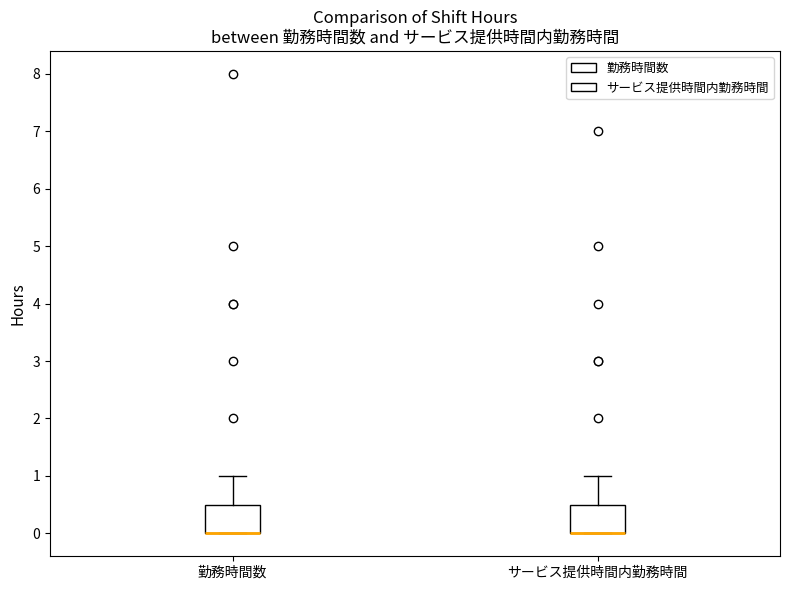

Reading left to right, read every box against the y-axis: the position of its median line, the range the box covers, and the ends of its whiskers. The values are not printed on the chart, so give them approximately, as read against the axis.

勤務時間数: median 0.0 (drawn on the box's lower edge), box 0.0 to 0.5, whiskers 0.0 to 1.0
サービス提供時間内勤務時間: median 0.0 (drawn on the box's lower edge), box 0.0 to 0.5, whiskers 0.0 to 1.0